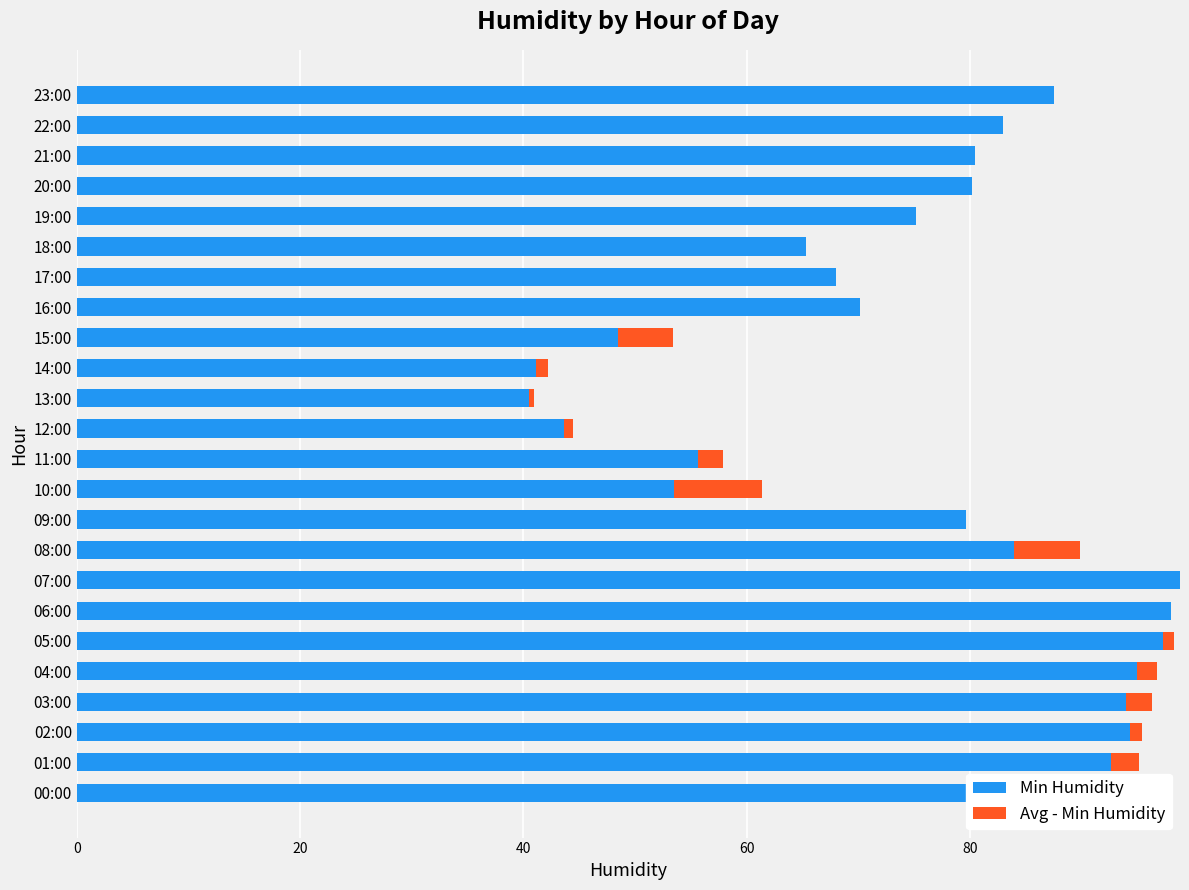

The value of Min Humidity at 01:00 is 23.4. True or false?

False